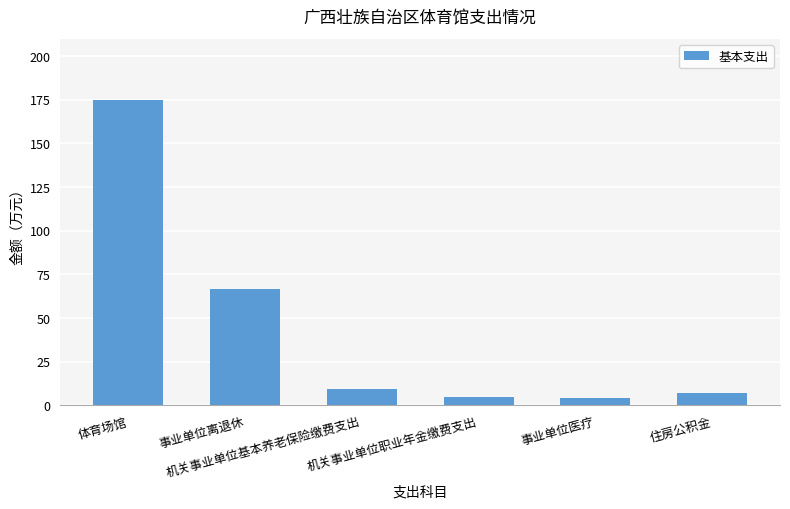

What is the sum of the values at 事业单位离退休 and 事业单位医疗?

71.0